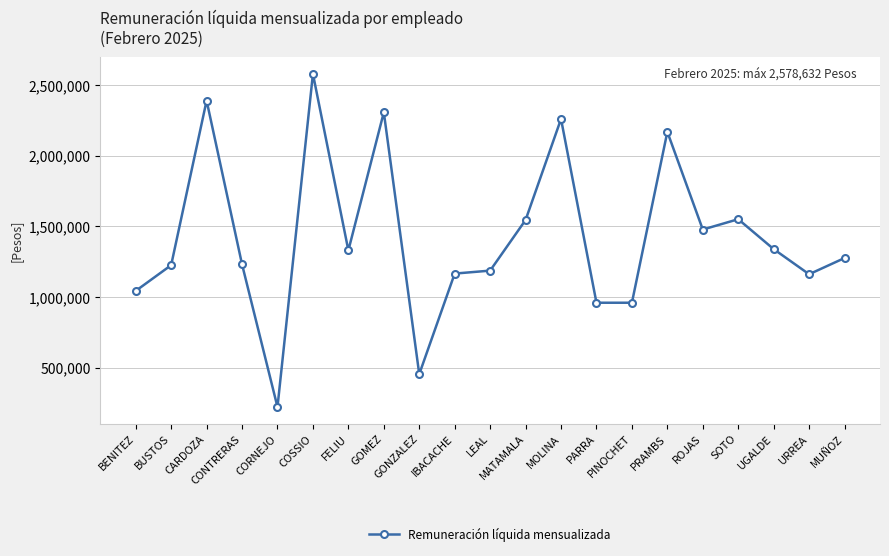

What is the change in value from BENITEZ to MOLINA?

+1216292